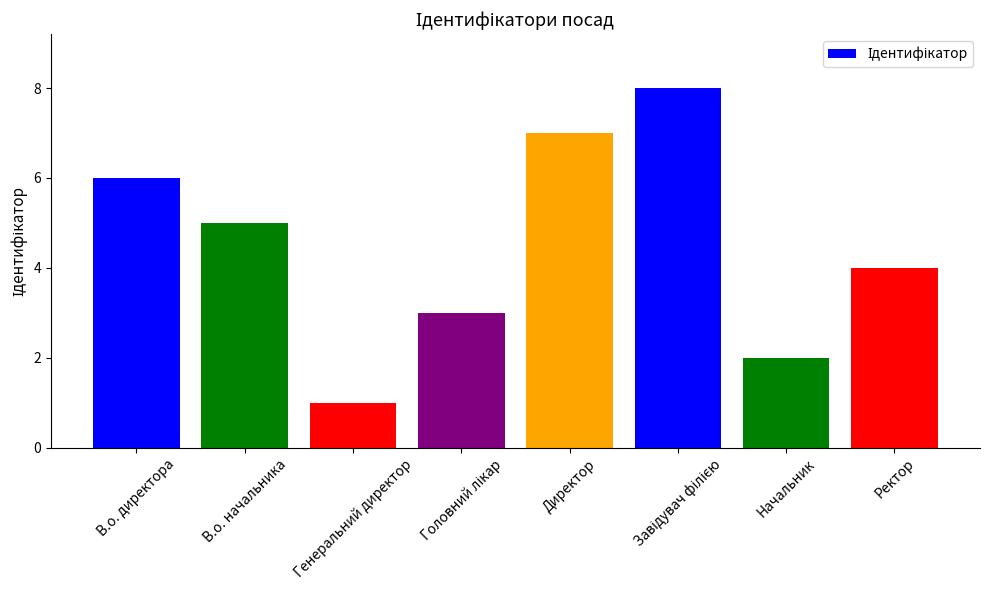

What is the label of the 2nd bar from the right?

Начальник